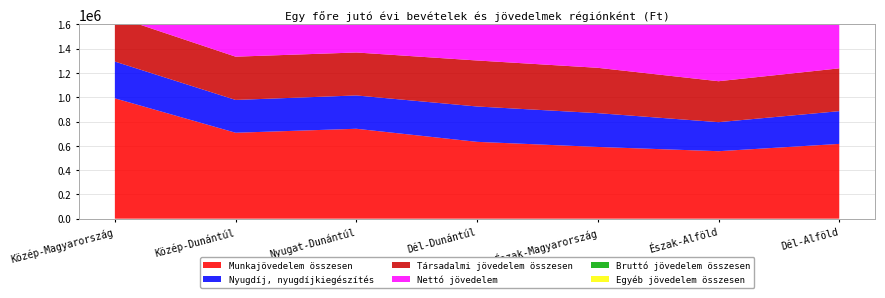

Reading left to right, extract all data points from this chart.

Munkajövedelem összesen: 991172	707610	740365	632640	590631	555647	615700
Nyugdíj, nyugdíjkiegészítés: 302638	270190	274404	291199	278455	239011	269651
Társadalmi jövedelem összesen: 373037	356236	353788	378777	373266	337233	352600
Nettó jövedelem: 1027011	849403	871611	819748	784057	732756	790029
Bruttó jövedelem összesen: 1390149	1082339	1107879	1033222	979746	909503	983420
Egyéb jövedelem összesen: 25939	18493	13727	21805	15849	16624	15120